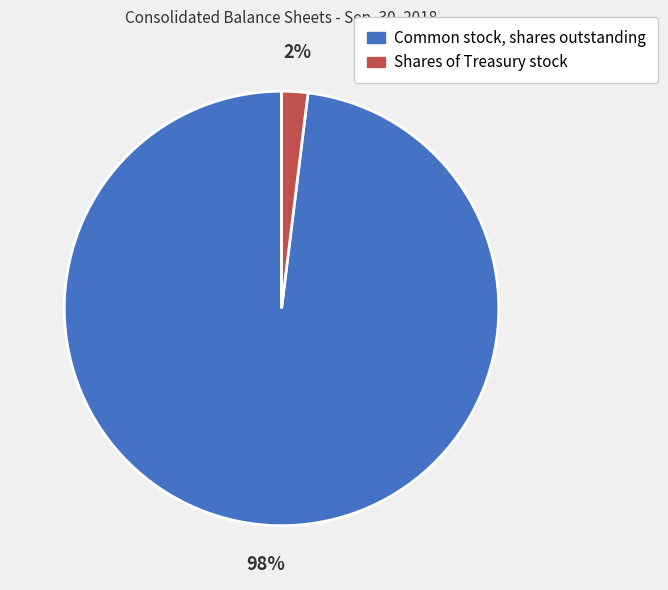

Does any single category account for the majority?

Yes